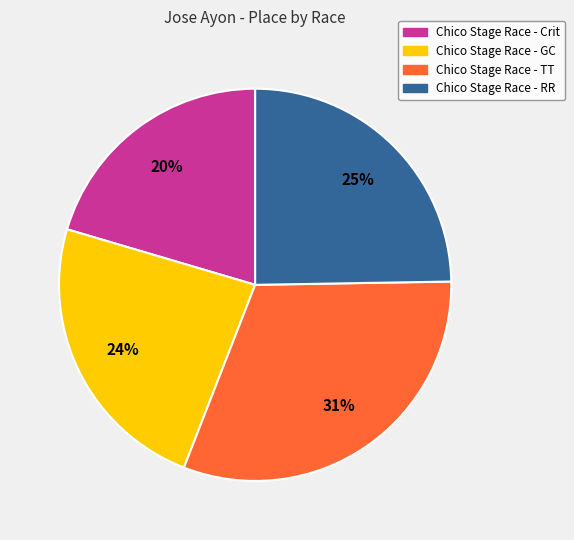

True or false: Chico Stage Race - Crit accounts for 20% of the total.

True